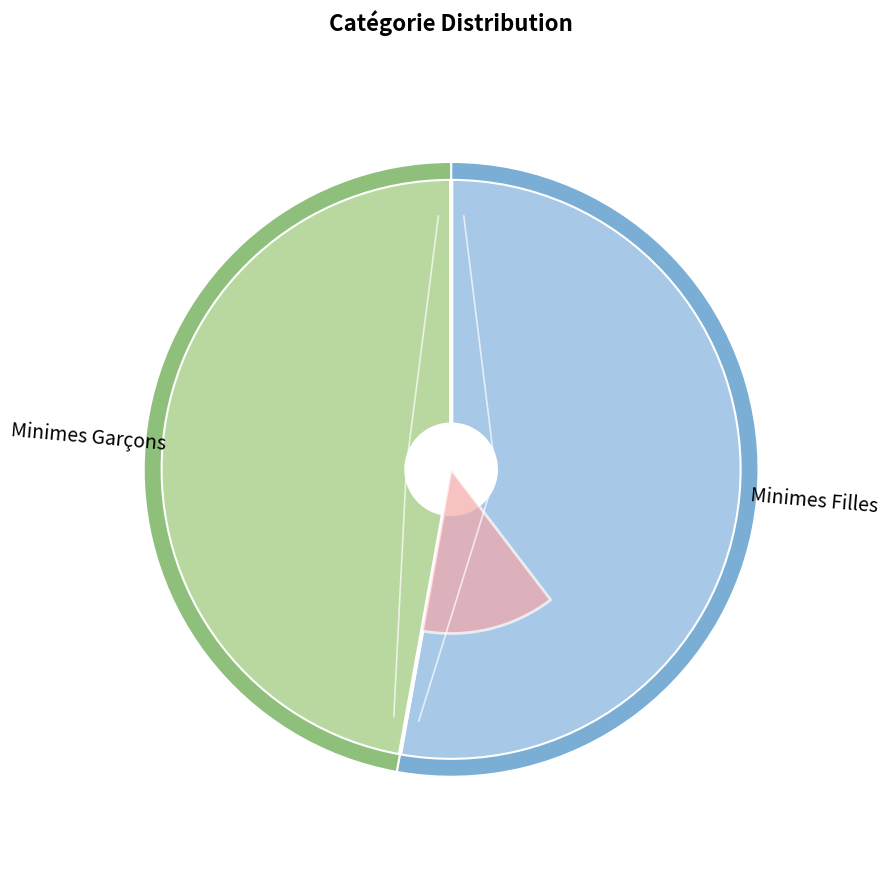

How many segments does this pie chart have?

2